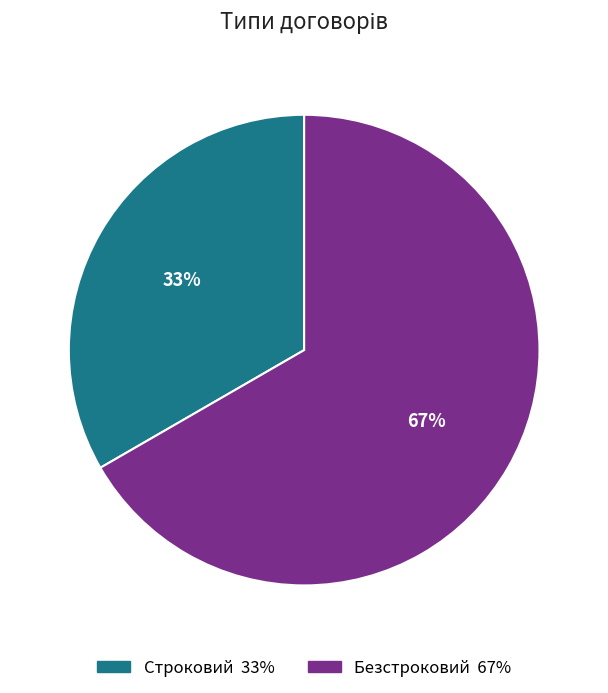

What percentage is the Строковий slice, to the nearest percent?

33%